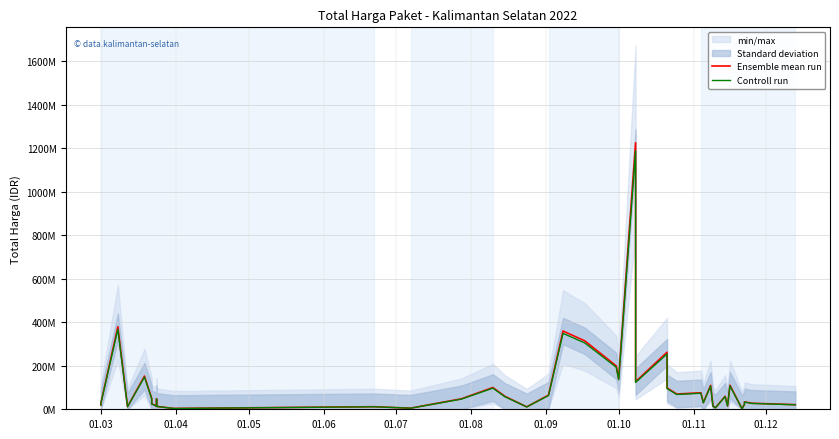

How many lines are shown in the chart?

2